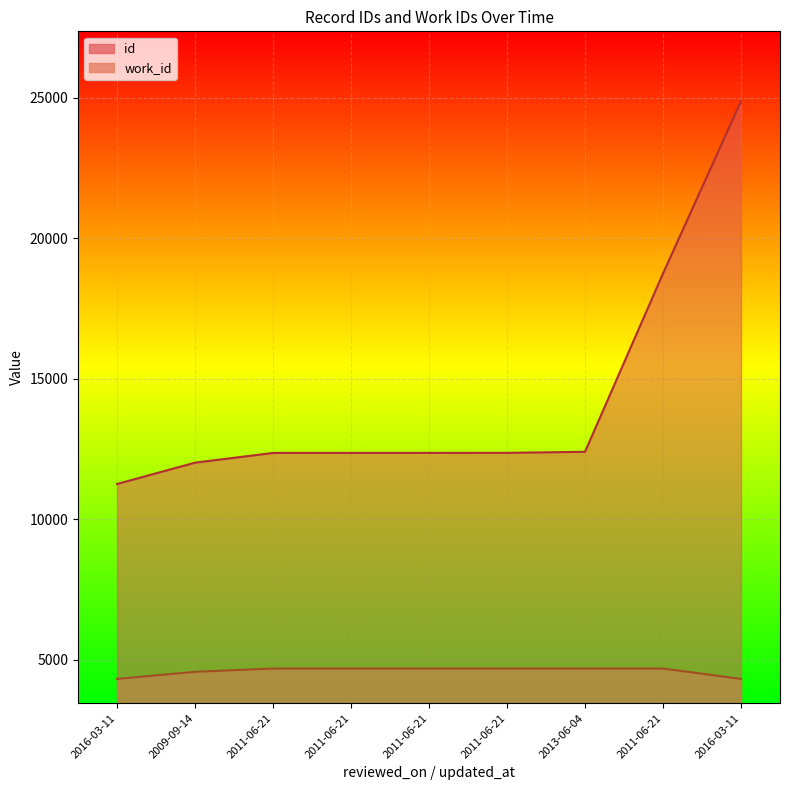

Is it true that id equals 12359 at 2011-06-21?

True